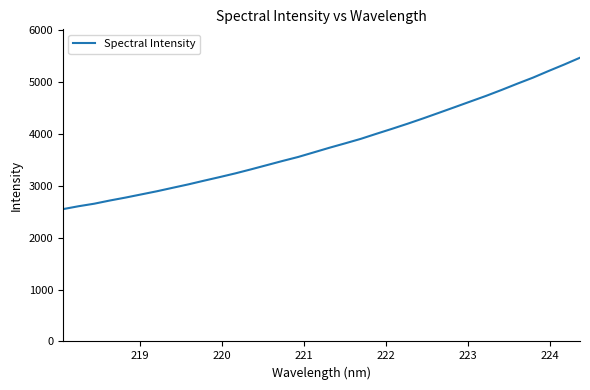

What is the minimum value shown in the chart?

2551.3